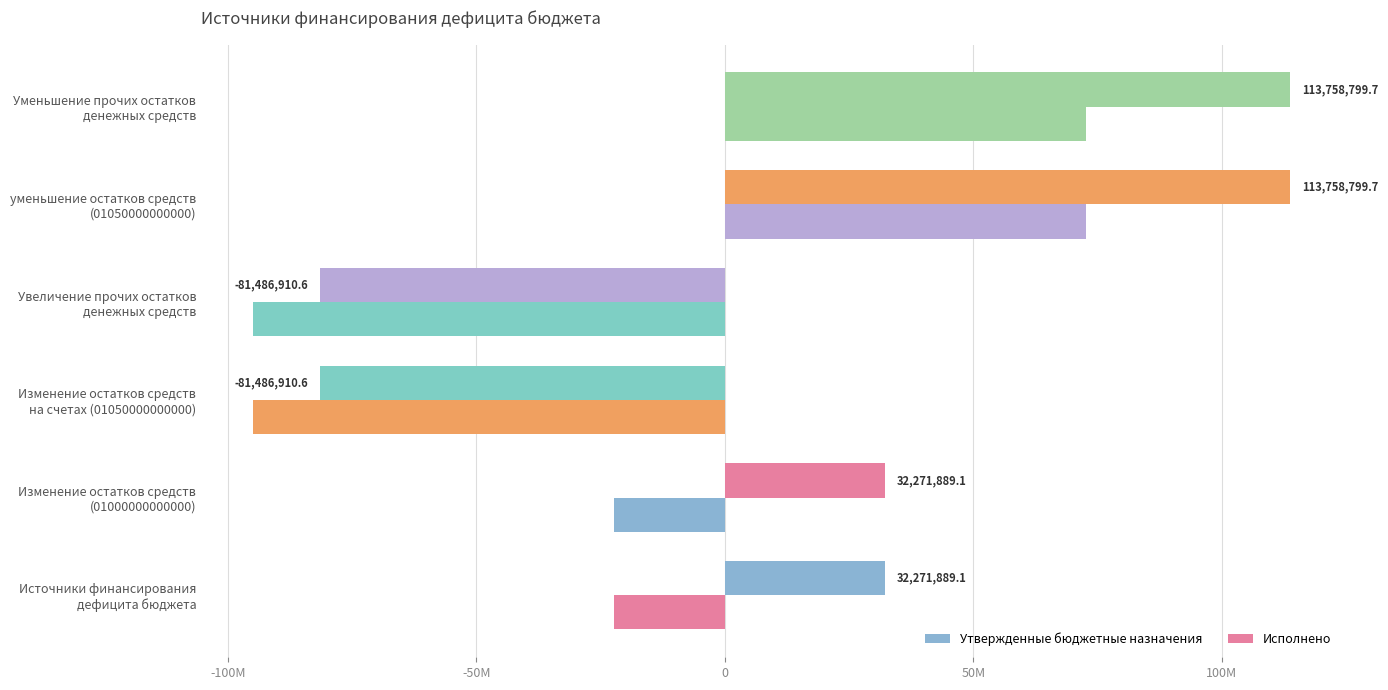

Count the number of data series in this chart.

2